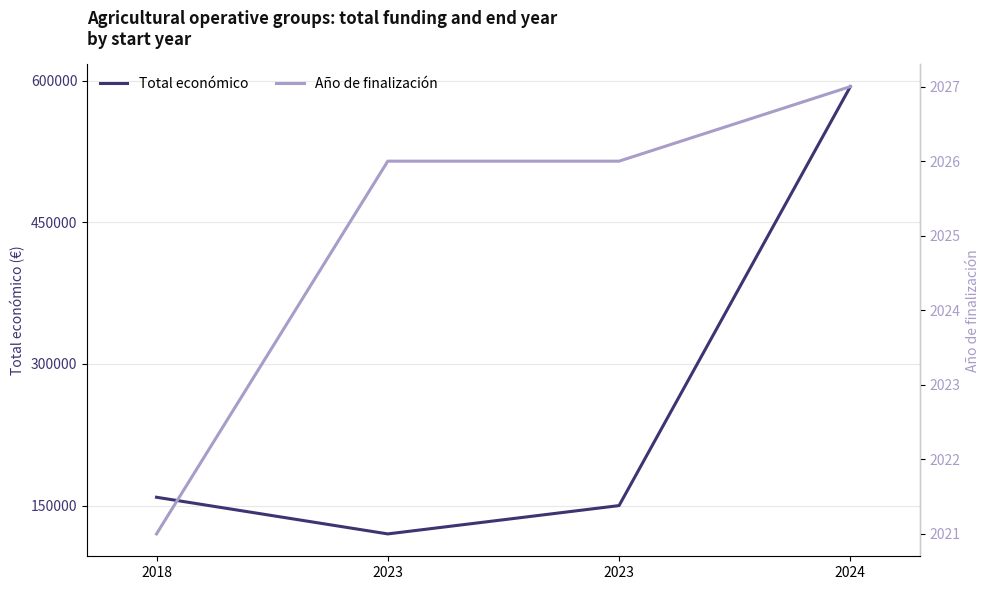

What is the difference between the highest and lowest values at 2018?

156799